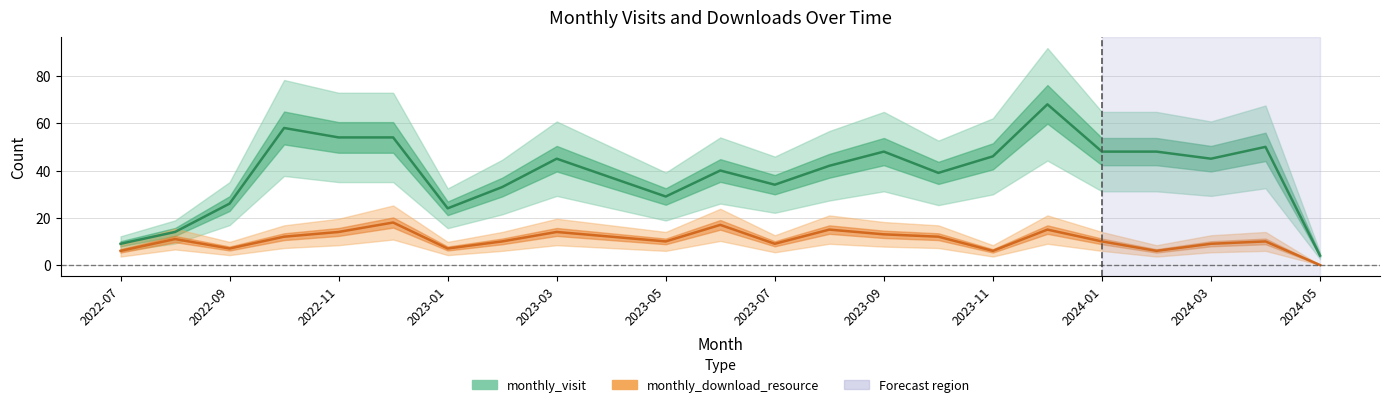

What are all the series names shown in the legend?

monthly_visit, monthly_download_resource